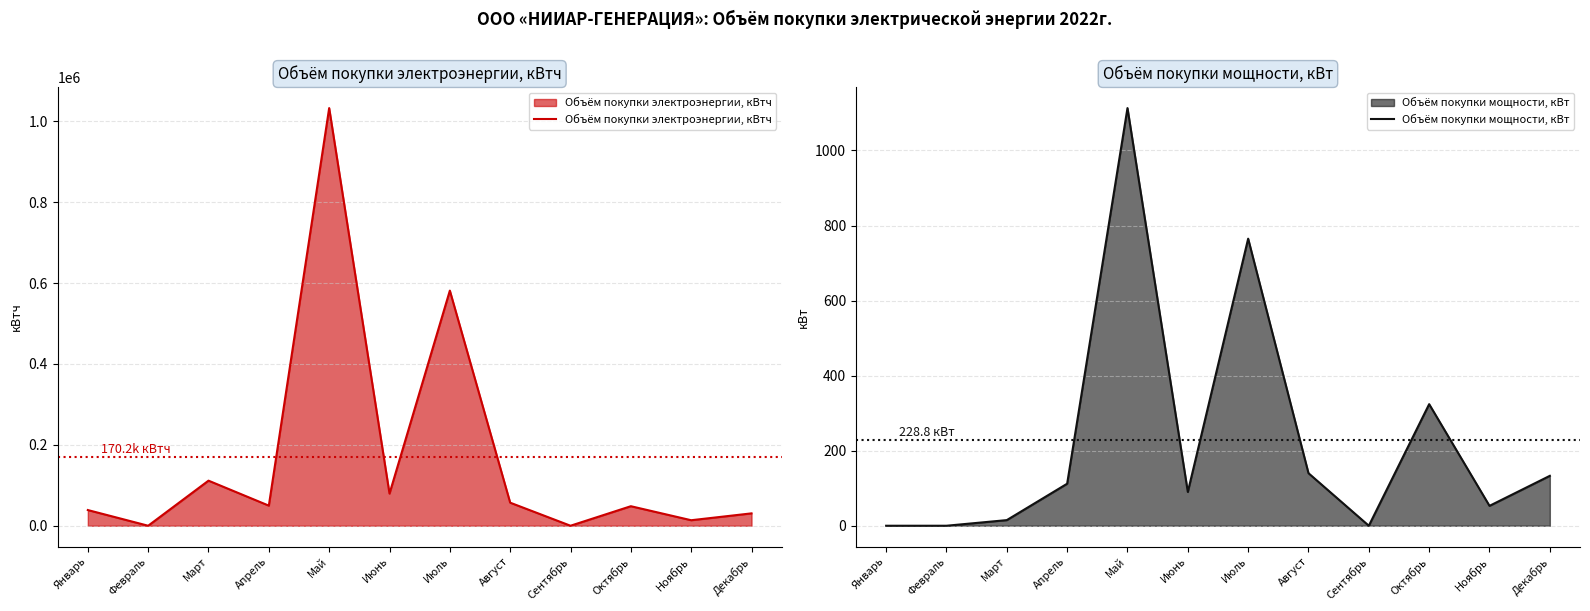

What are all the series names shown in the legend?

Объём покупки электроэнергии, кВтч, Объём покупки мощности, кВт